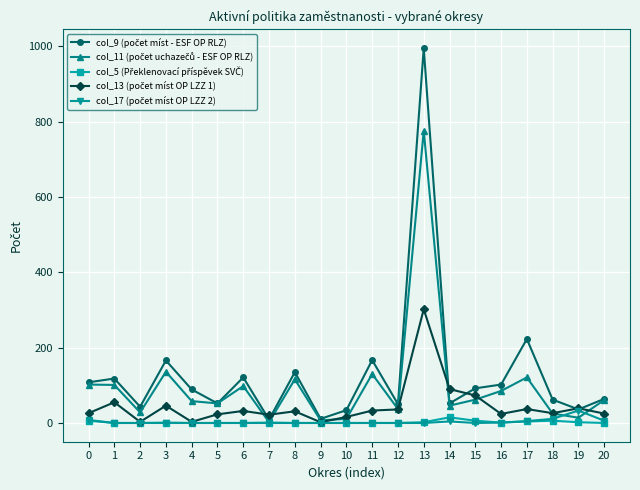

At which category is the sum across all series the highest?

13